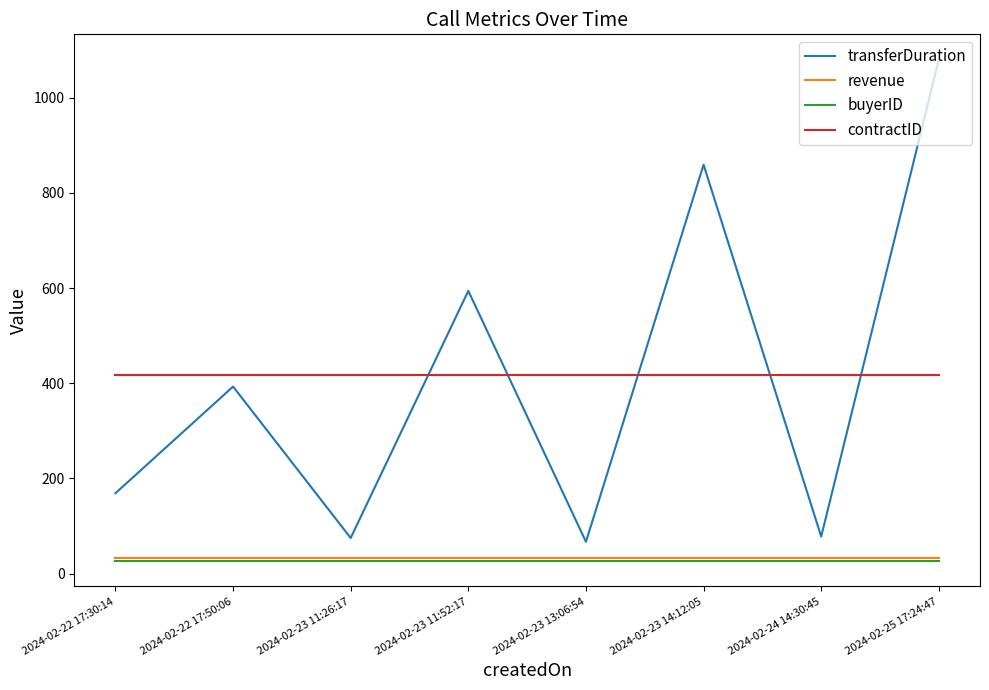

What is the smallest value displayed?

26